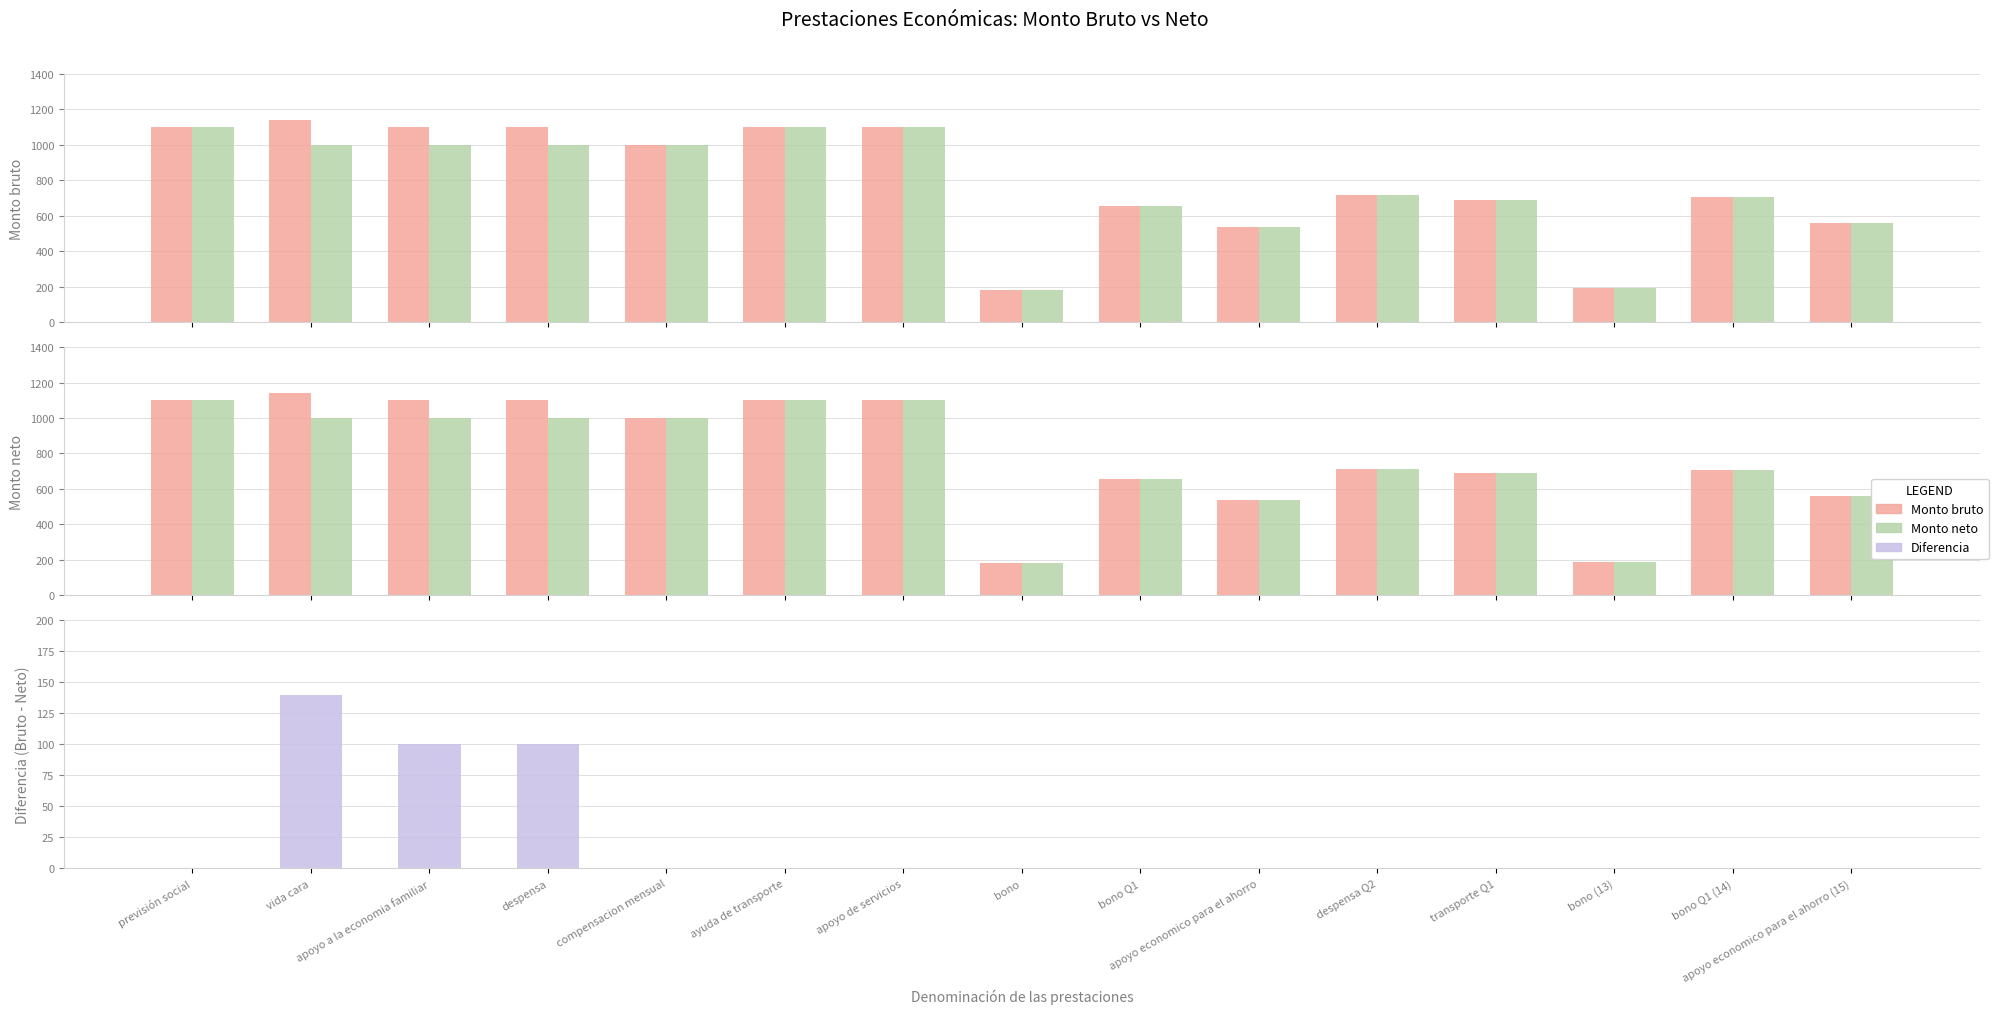

Which label corresponds to the smallest value in the chart?

previsión social